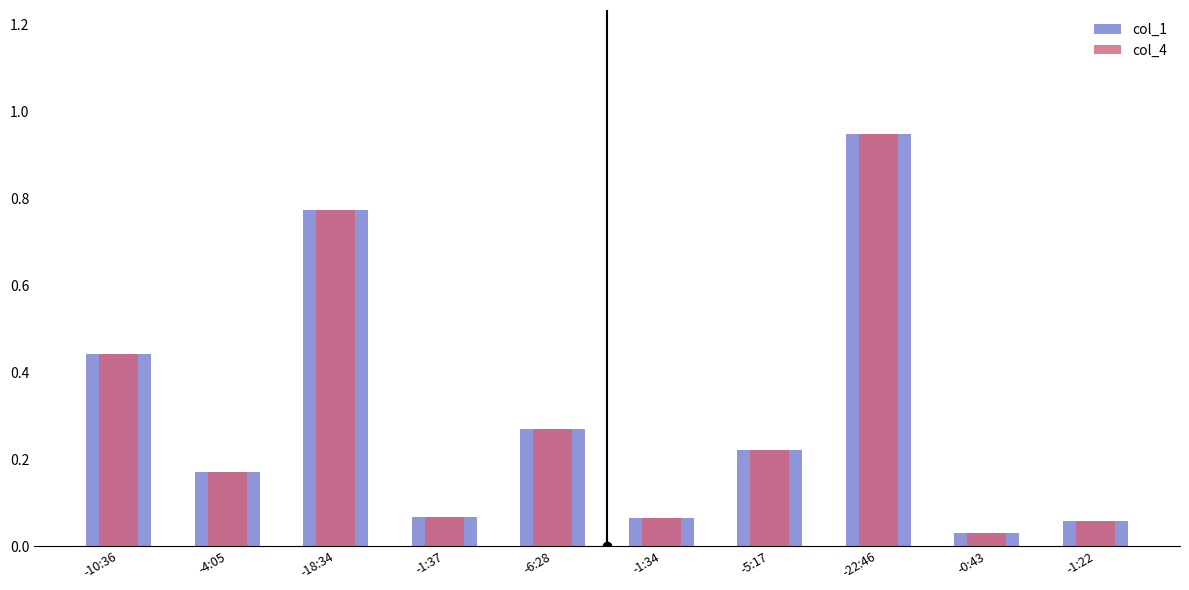

List the series in order of their peak value, lowest first.

col_1, col_4